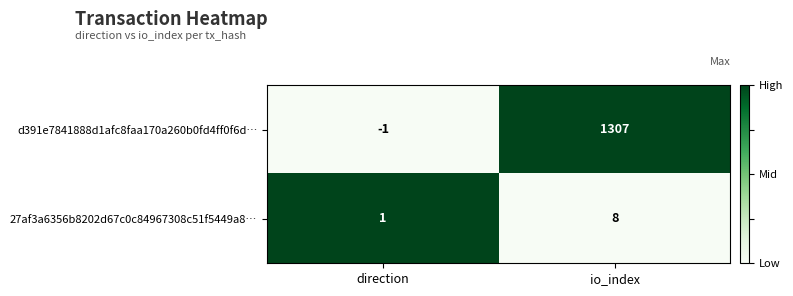

Reading right to left, transcribe all the data shown in this chart.

d391e7841888d1afc8faa170a260b0fd4ff0f6d…: 1307	-1
27af3a6356b8202d67c0c84967308c51f5449a8…: 8	1